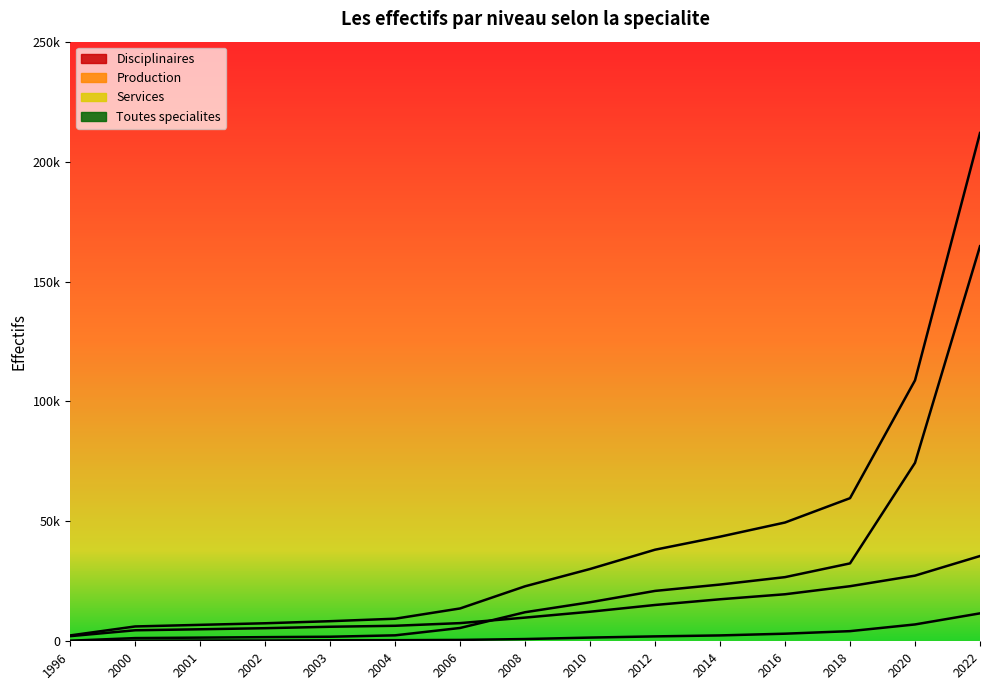

The Disciplinaires series shows 459 at 2004. True or false?

True